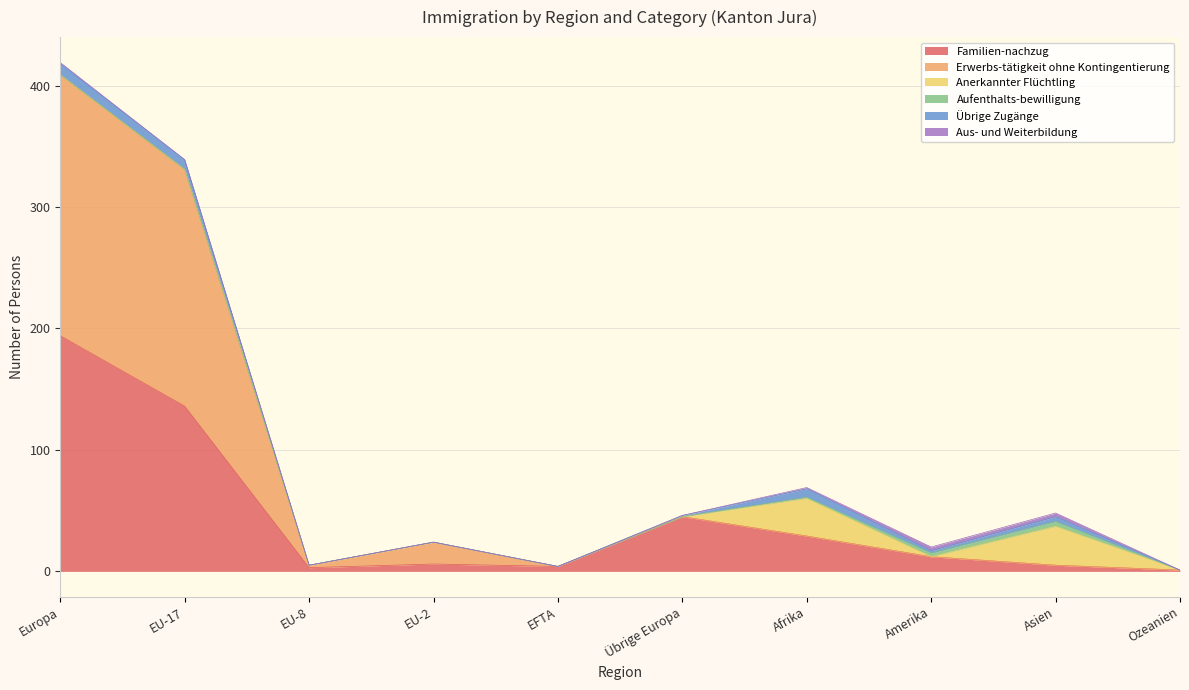

At EU-2, list the series in order from smallest to largest.

Anerkannter Flüchtling, Aufenthalts-bewilligung, Übrige Zugänge, Aus- und Weiterbildung, Familien-nachzug, Erwerbs-tätigkeit ohne Kontingentierung